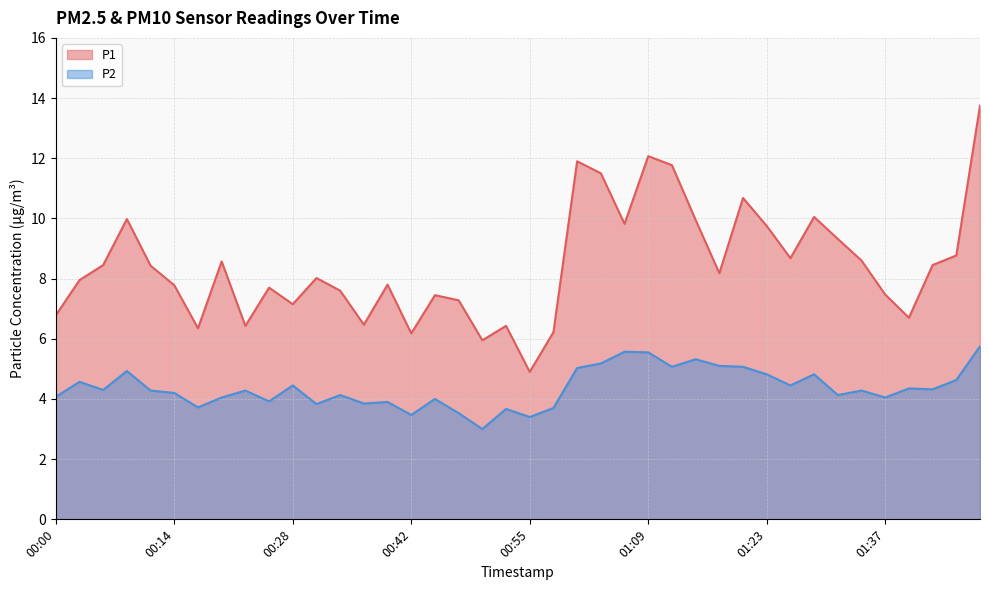

What is the greatest value displayed?

13.8